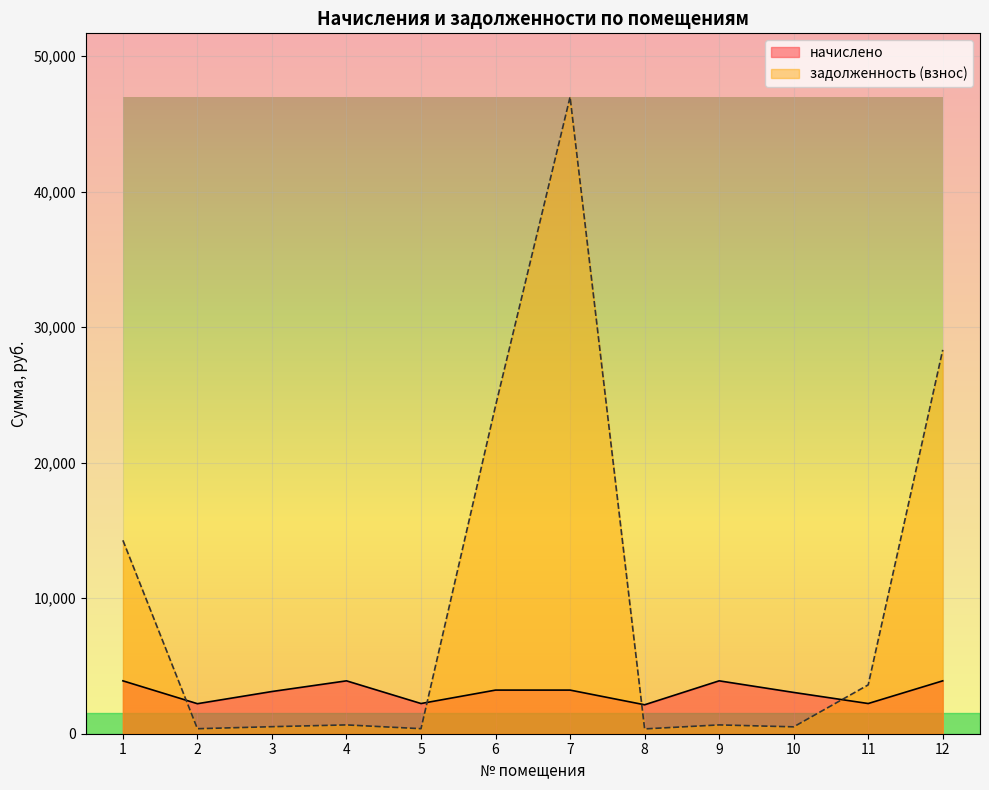

What is the difference between the second highest and second lowest values in the начислено series?

1686.7